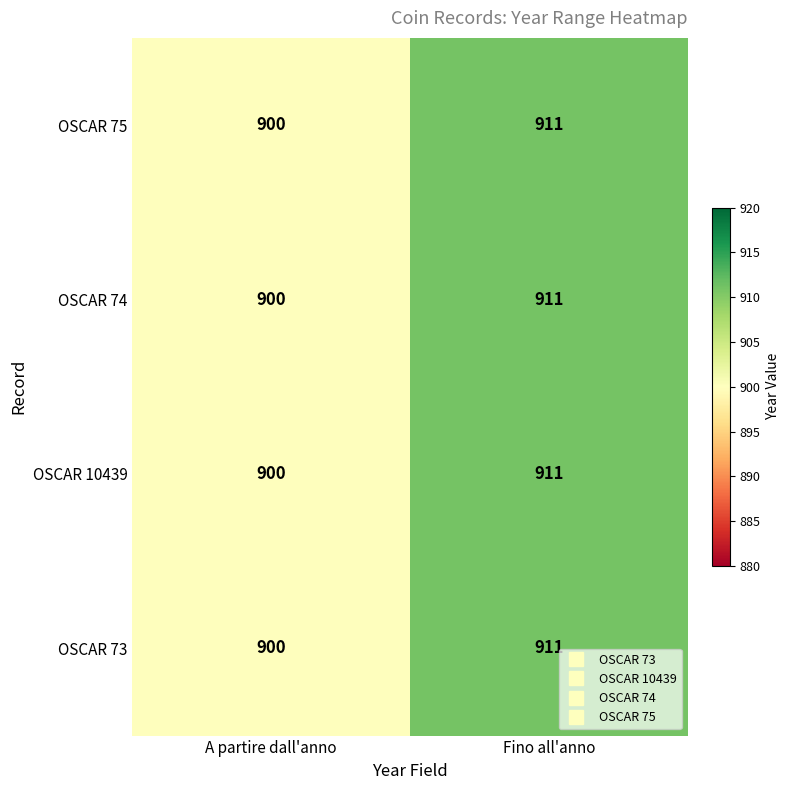

At which category is the sum across all series the highest?

Fino all'anno